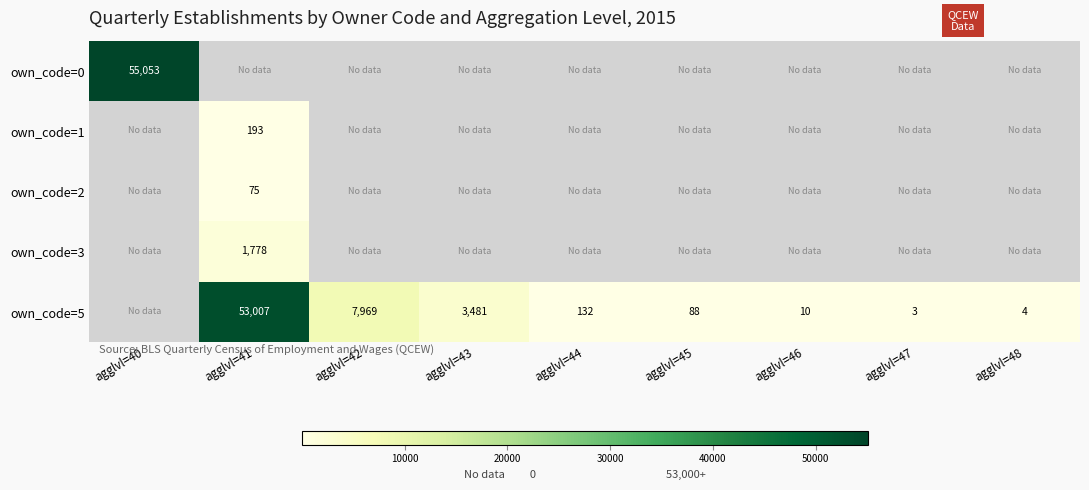

Between agglvl=48 and agglvl=44, which is larger?

agglvl=44